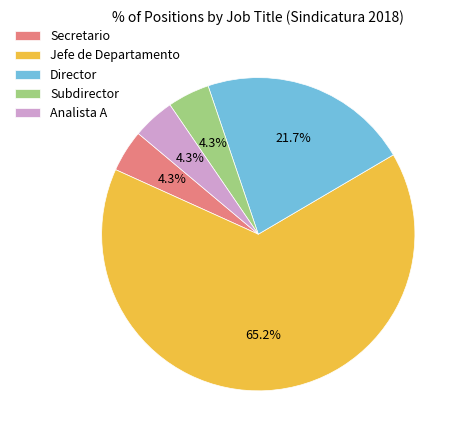

To the nearest percent, what percentage of the pie is Director?

22%